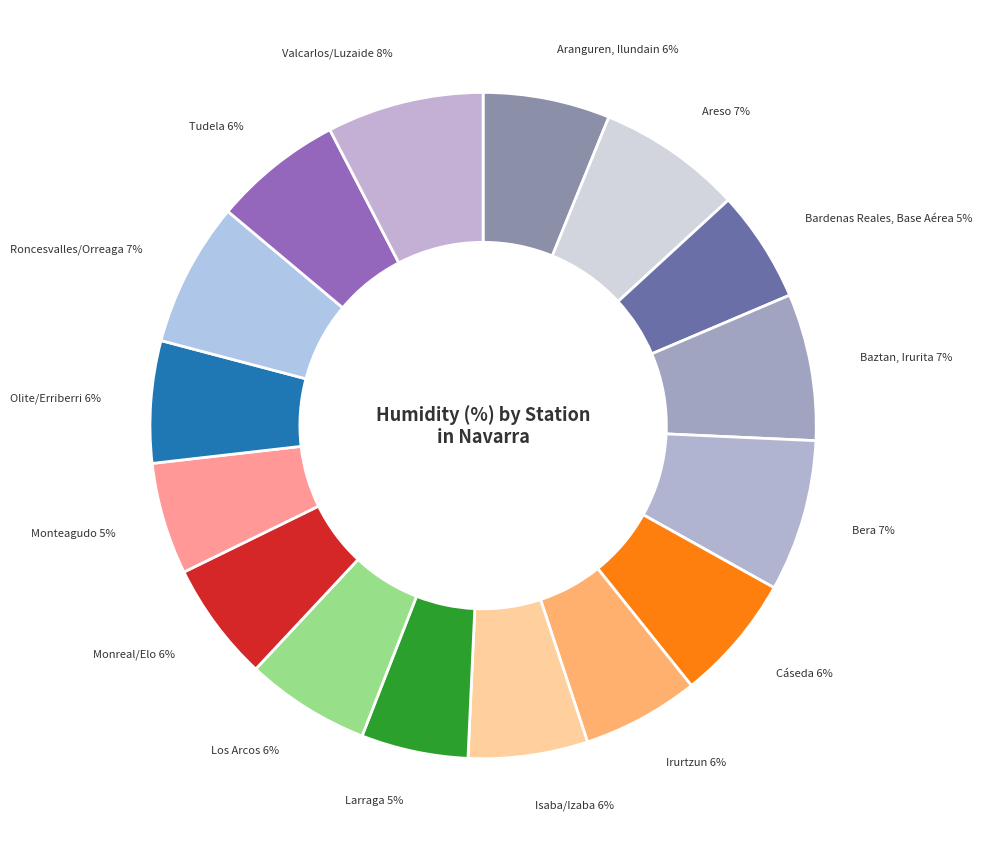

Does any single category account for the majority?

No